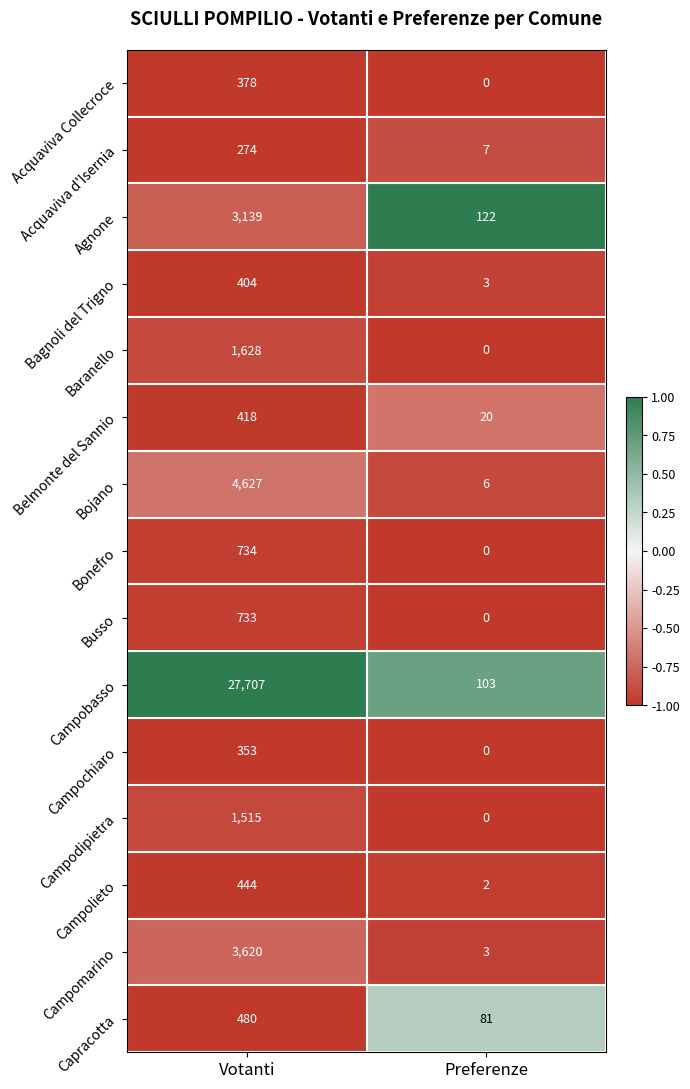

Between Votanti and Preferenze, which series saw the biggest shift?

Campobasso